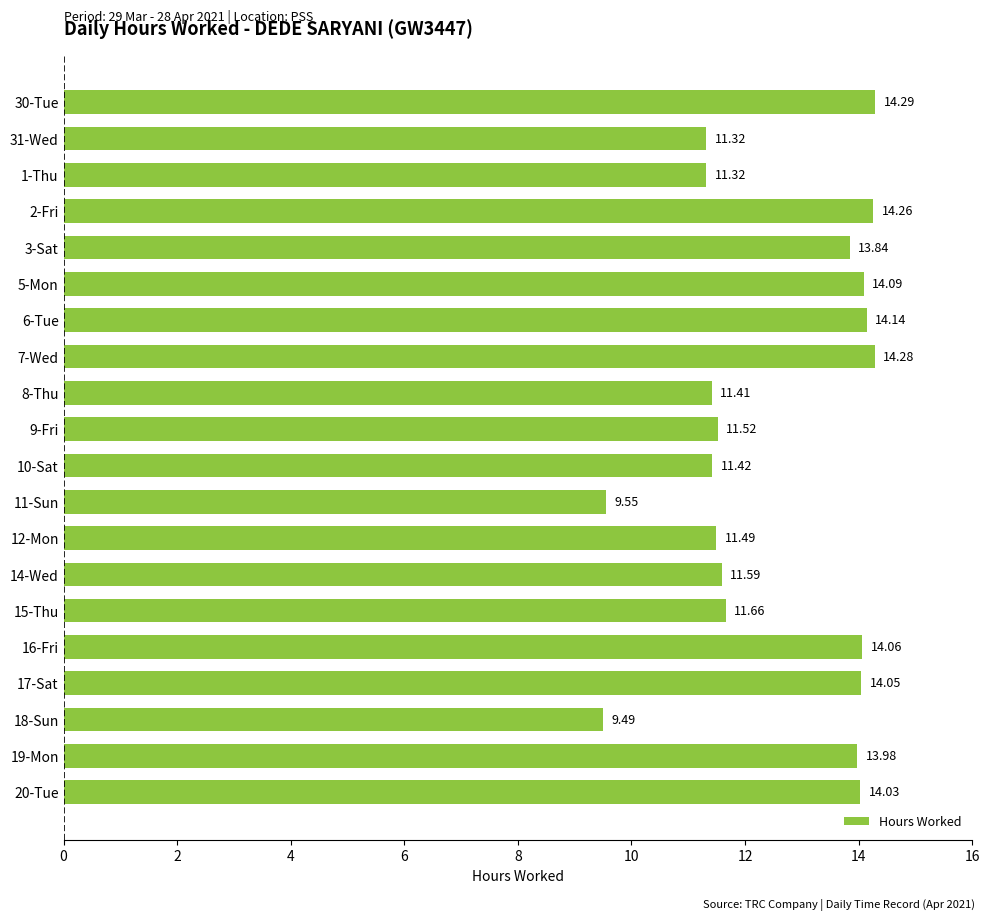

What is the sum of all values?

251.8